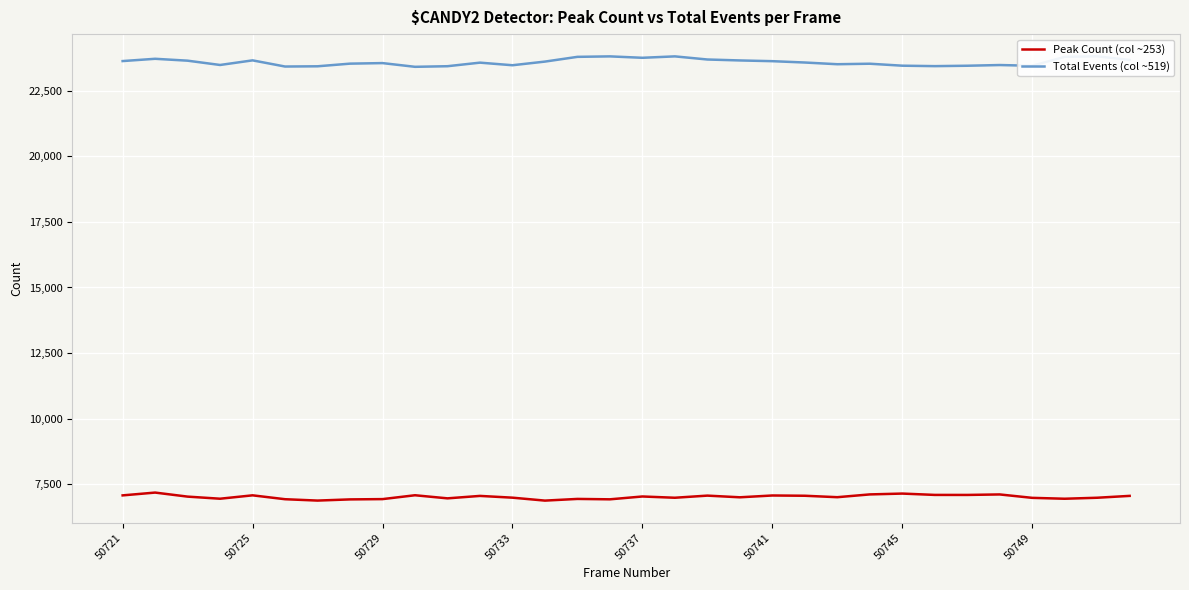

How many lines are shown in the chart?

2